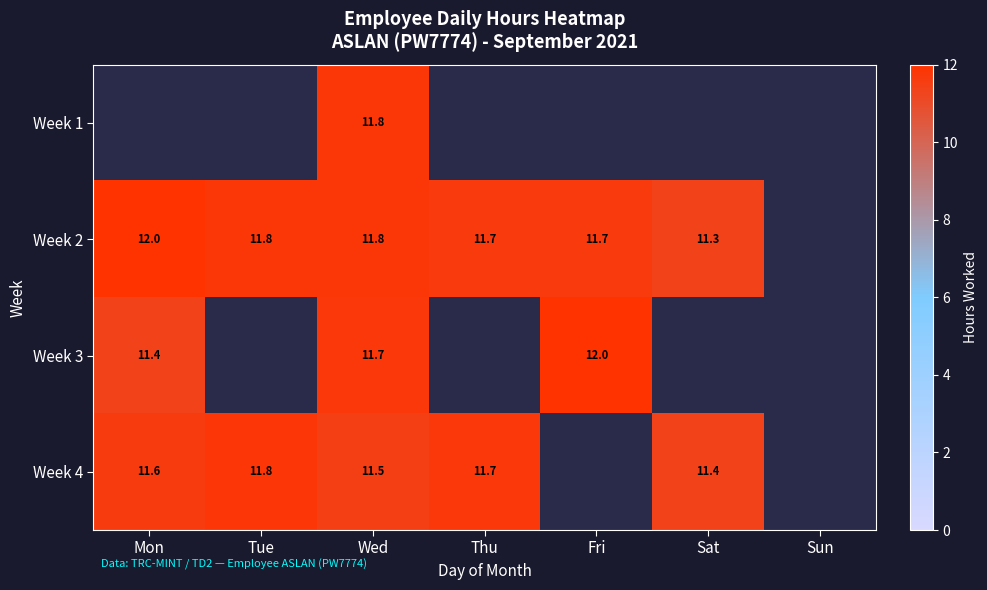

At which category does the chart reach its peak across all series?

Fri